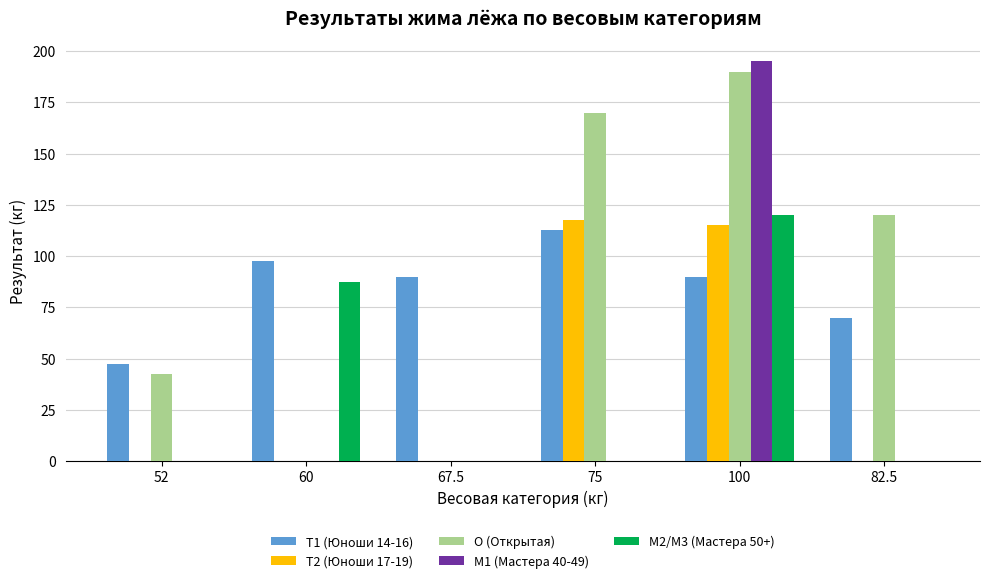

Are the bars grouped side by side (vs. stacked)?

Yes